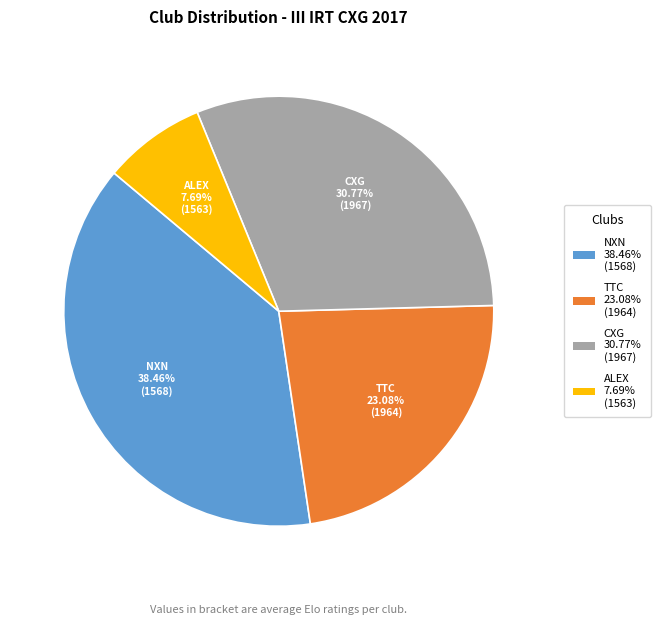

To the nearest percent, what is the combined percentage of TTC and ALEX?

31%